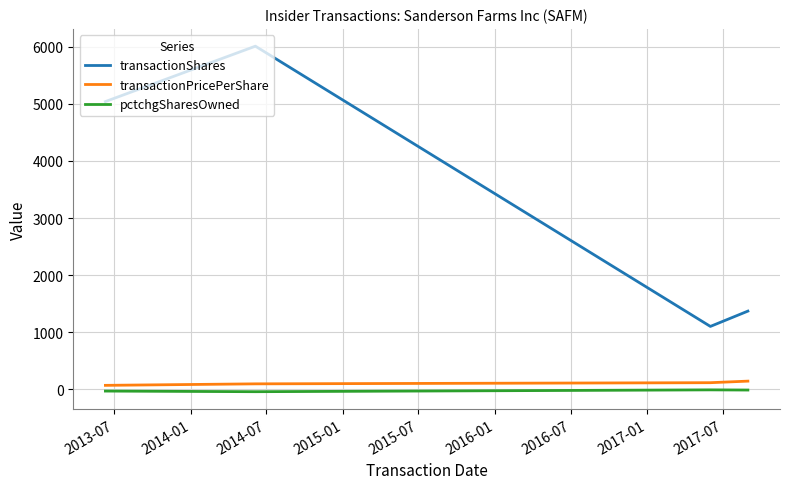

Which series has the widest spread of values?

transactionShares